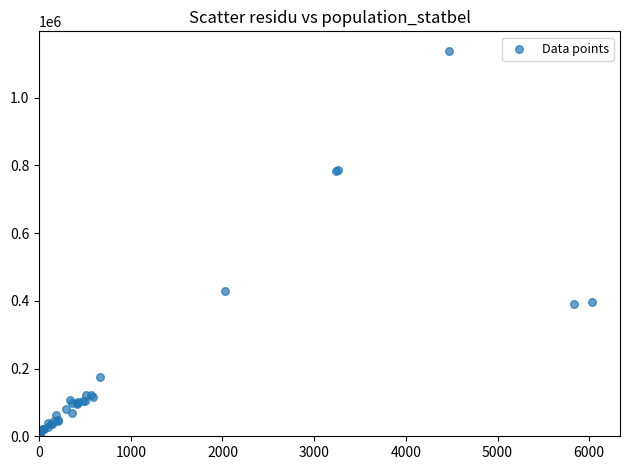

What Y value in the scatter plot is closest to 569500?

429072